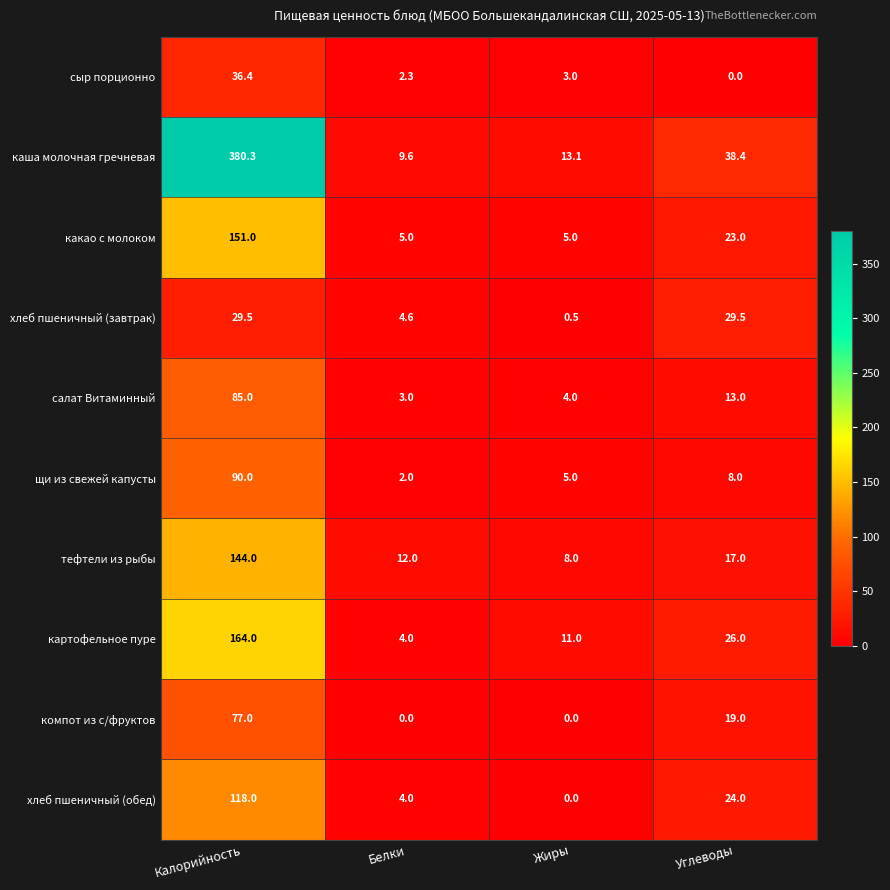

How many distinct data groups are displayed?

10